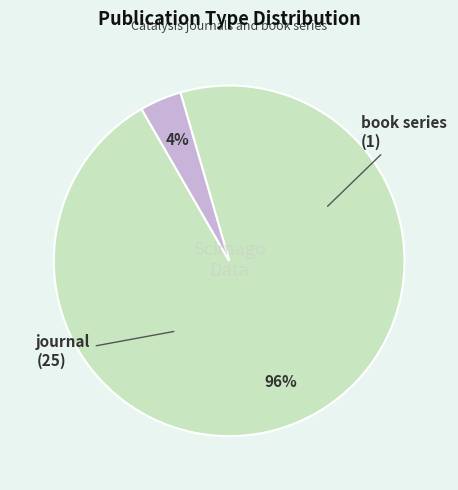

Does book series represent more than half of the total?

No